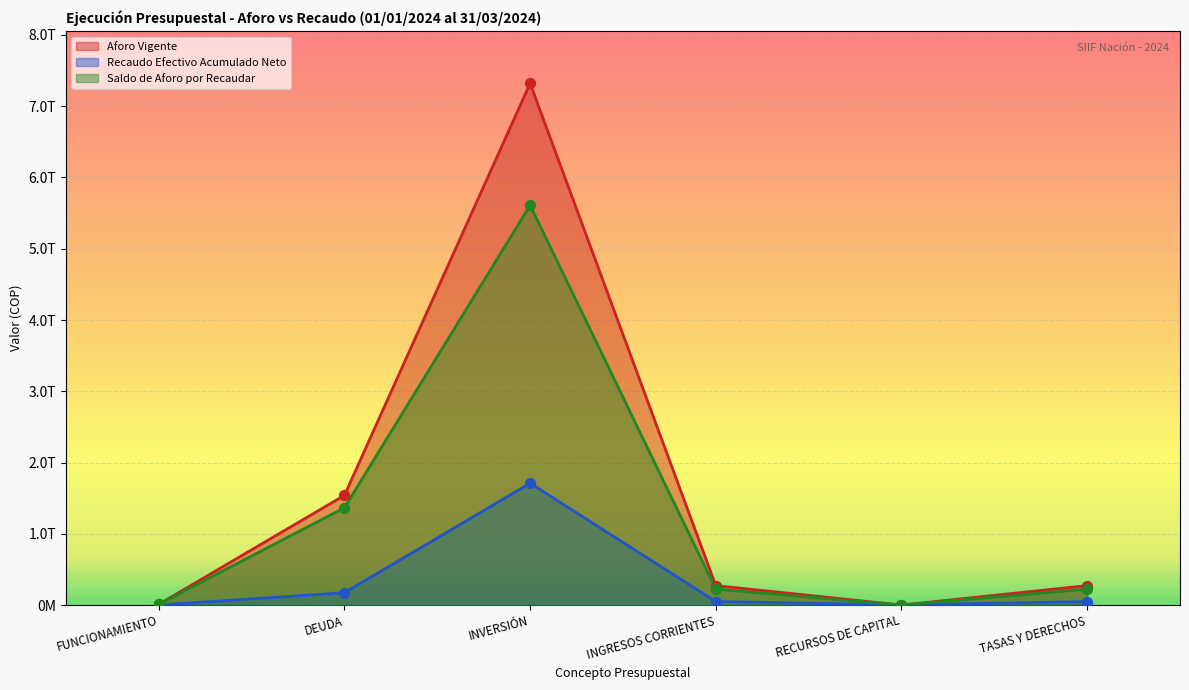

At how many categories does at least one series exceed 2035929705679?

1